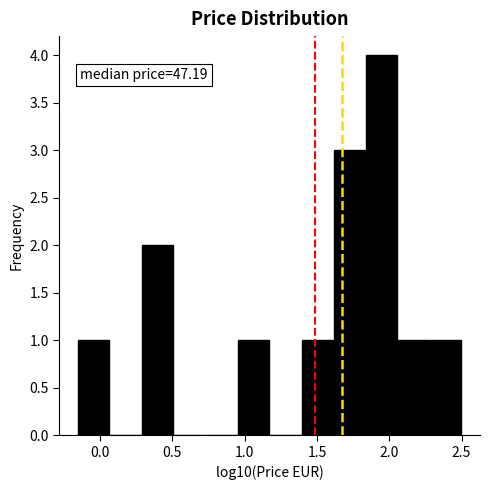

Which range on the x-axis has the tallest bar?

1.85 to 2.05